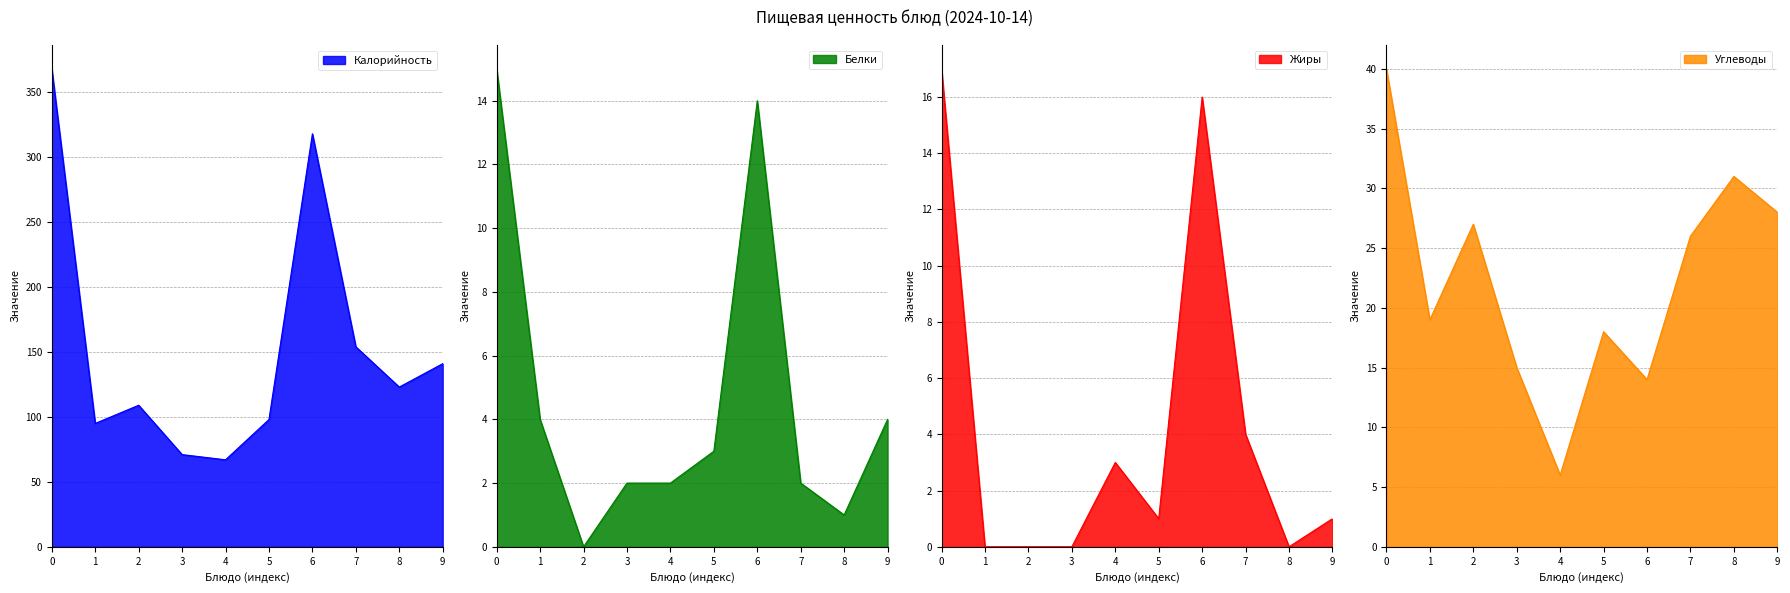

What is the minimum value for Калорийность?

67